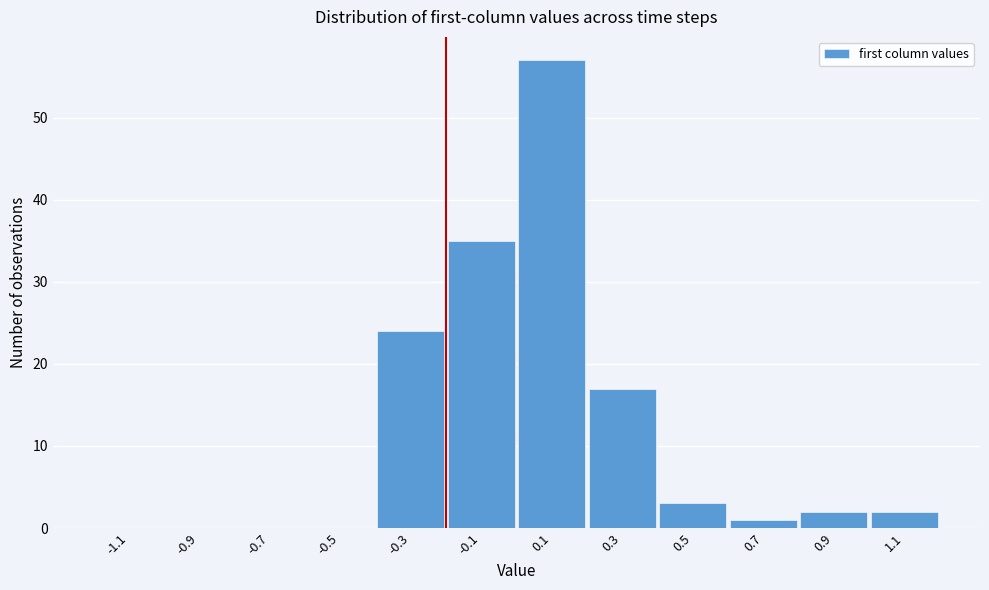

Reading left to right, transcribe this chart: for each bar, give the range it covers on the x-axis and its height. The values are not printed on the chart, so give them approximately, as read against the axis.

-1.2 to -1.0: 0
-1.0 to -0.8: 0
-0.8 to -0.6: 0
-0.6 to -0.4: 0
-0.4 to -0.2: 24
-0.2 to 0.0: 35
0.0 to 0.2: 57
0.2 to 0.4: 17
0.4 to 0.6: 3
0.6 to 0.8: 1
0.8 to 1.0: 2
1.0 to 1.2: 2